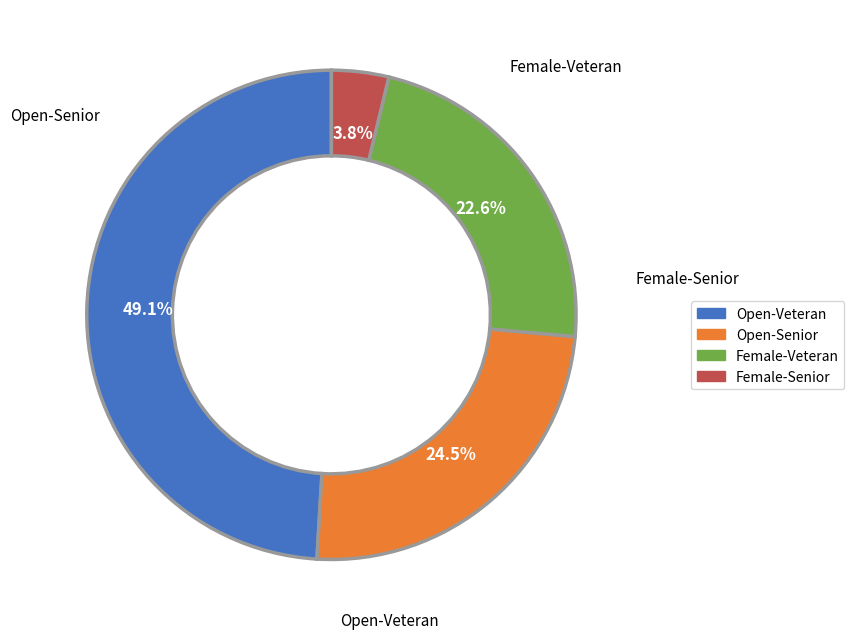

Is there a majority slice in this chart?

No